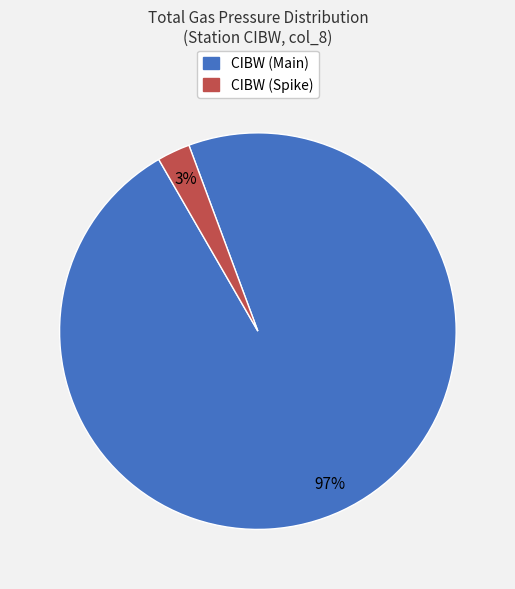

Does CIBW (Spike) represent more than half of the total?

No